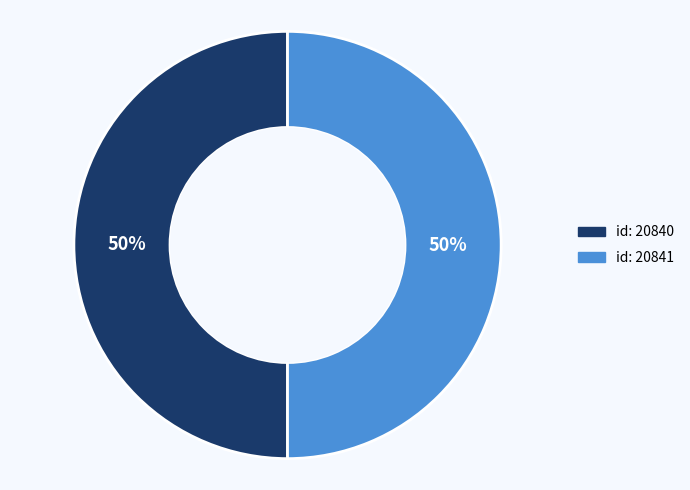

Rank the categories by value from lowest to highest.

20840, 20841